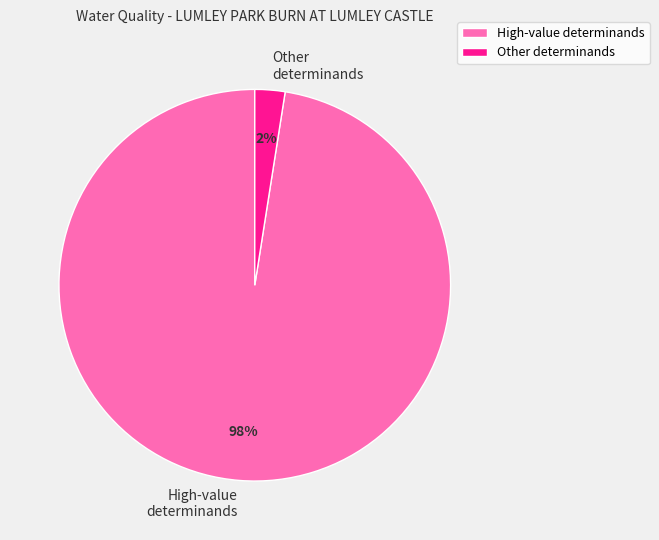

Rank the categories by value from highest to lowest.

High-value determinands, Other determinands